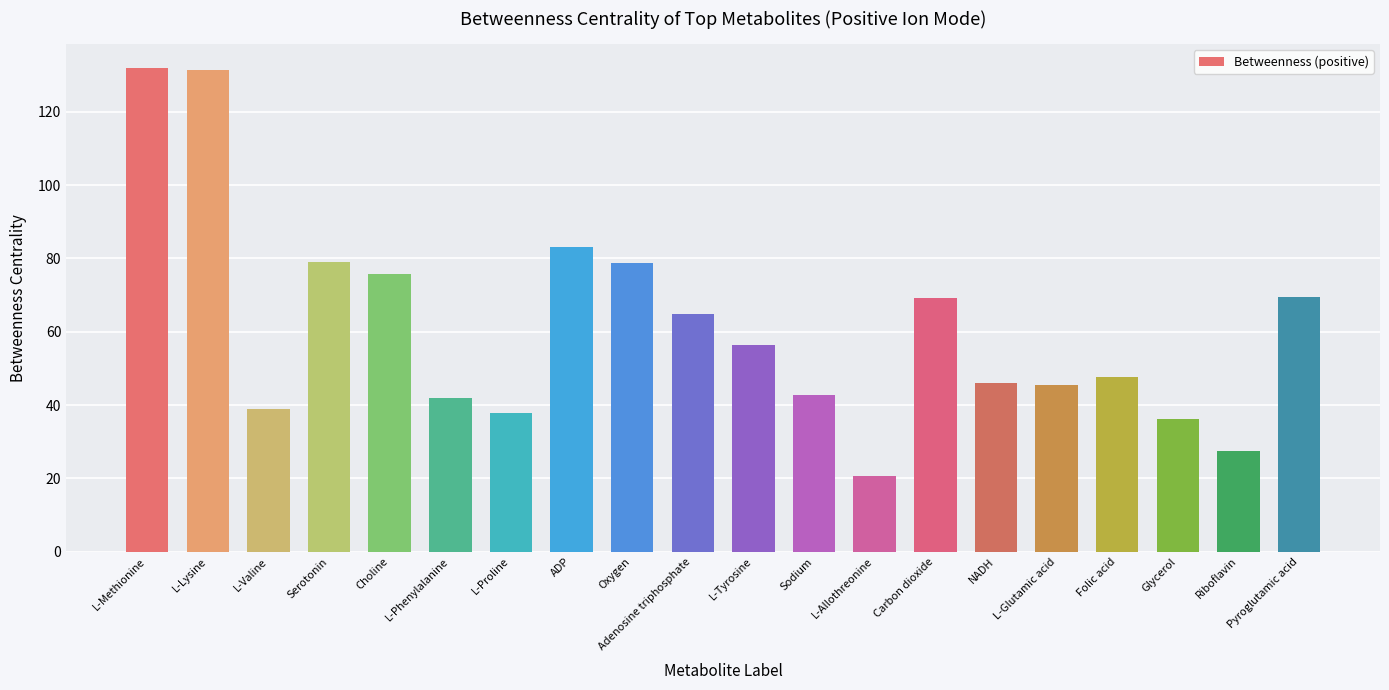

How many categories are shown in the chart?

20